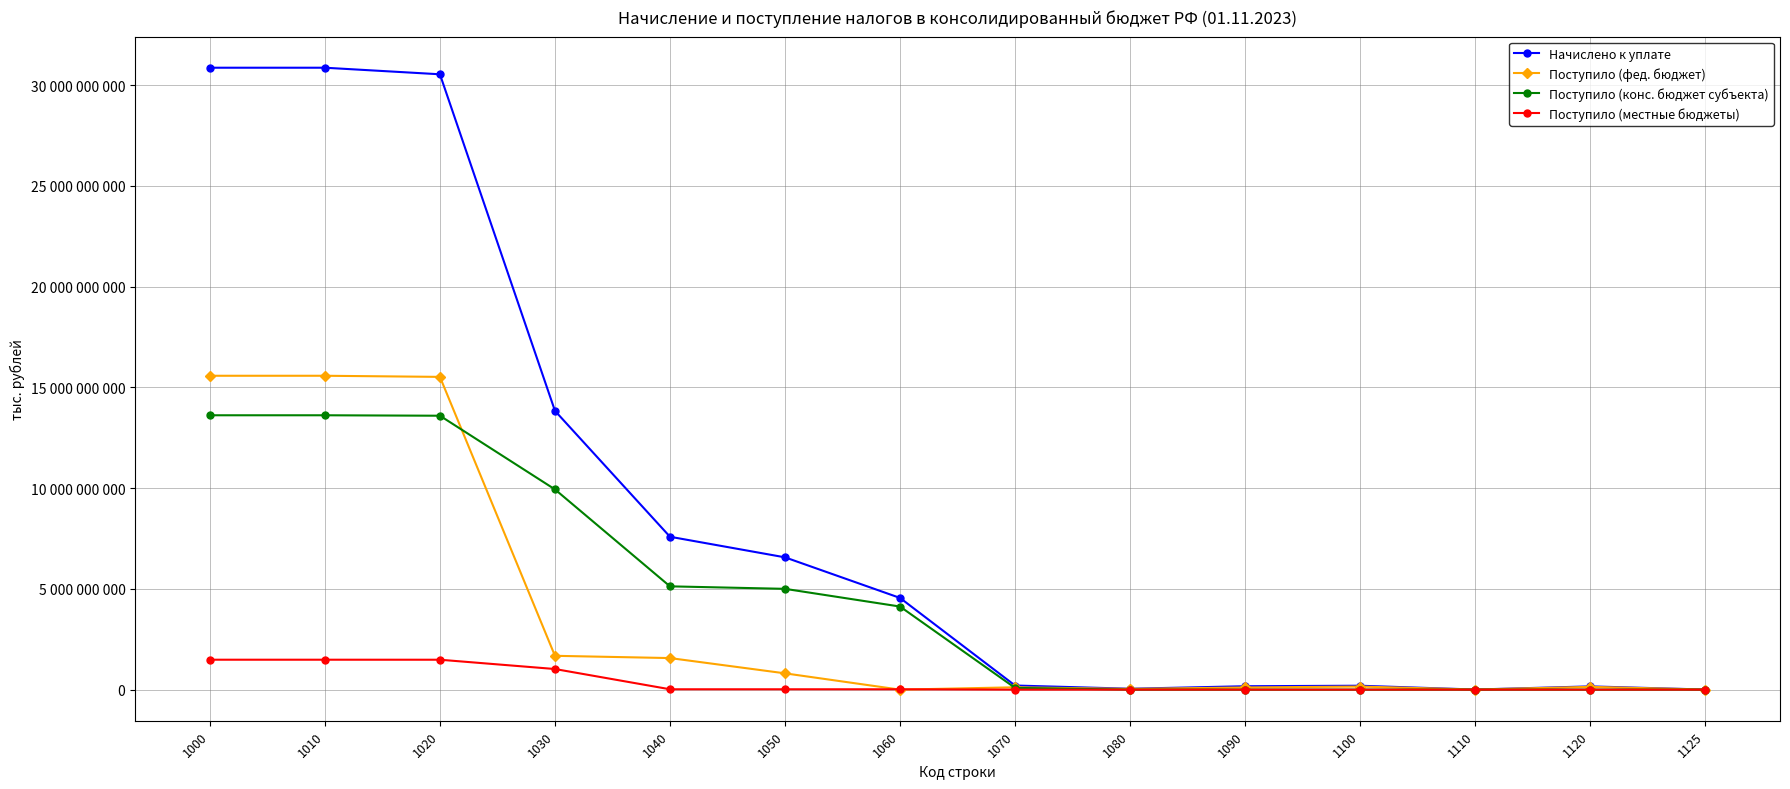

Does the chart have visible grid lines?

Yes